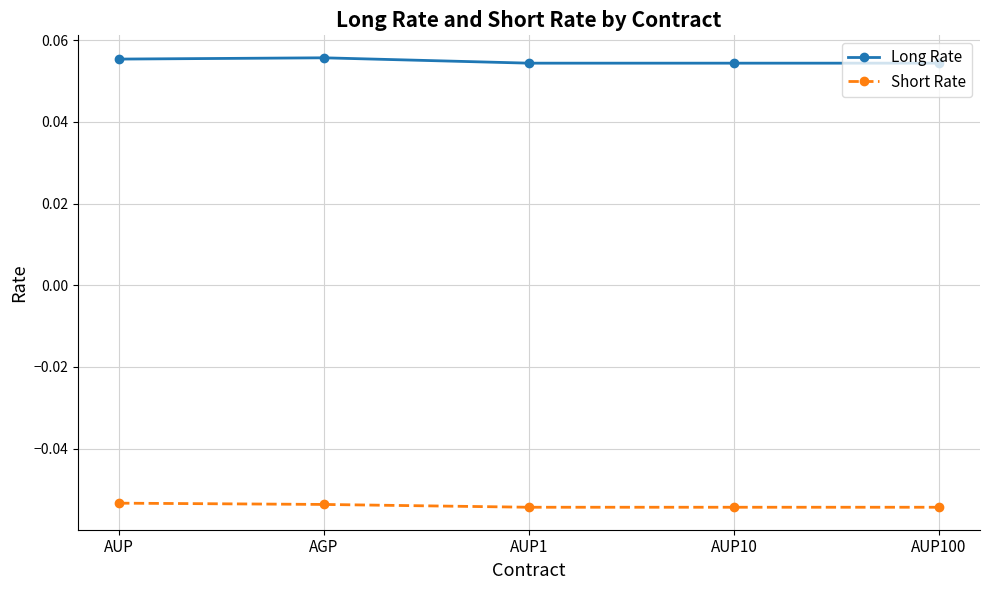

True or false: Short Rate and Long Rate intersect in this chart.

False